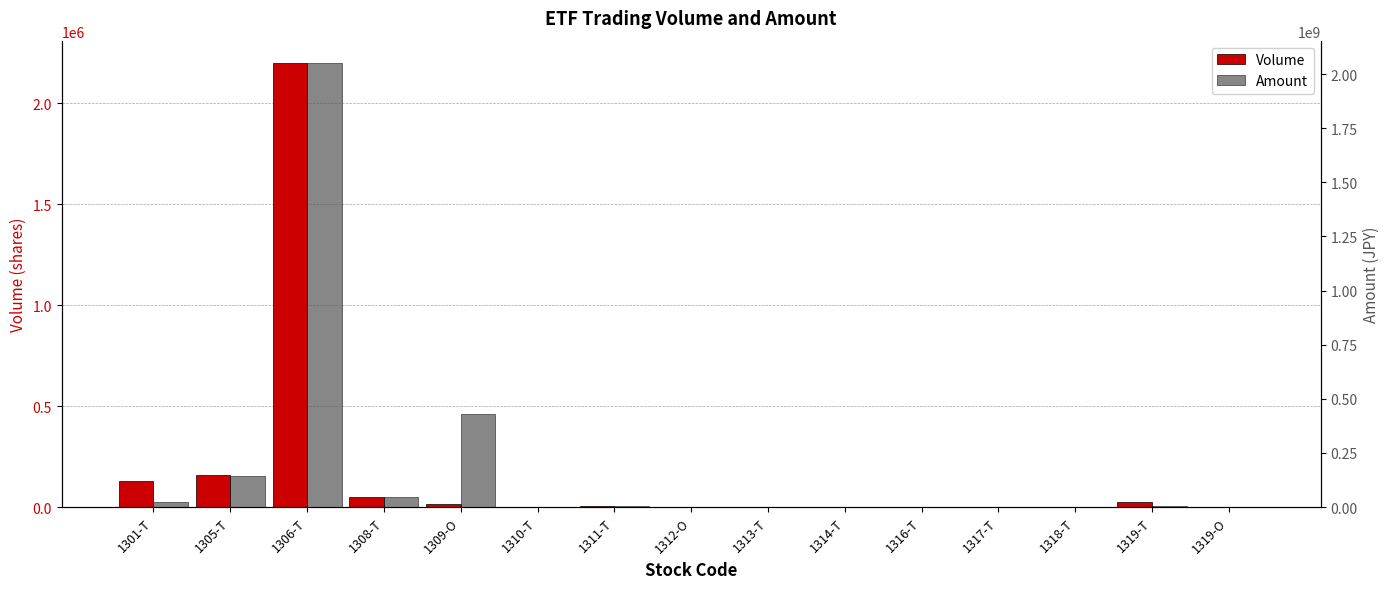

Which has a higher value, 1311-T or 1319-T?

1319-T